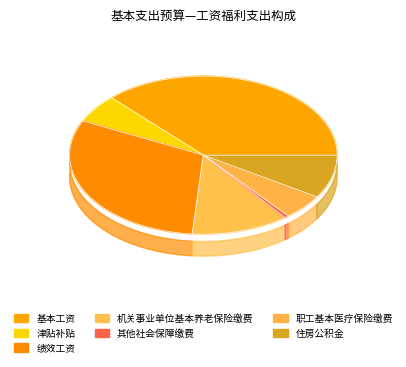

How many slices are in this pie chart?

7